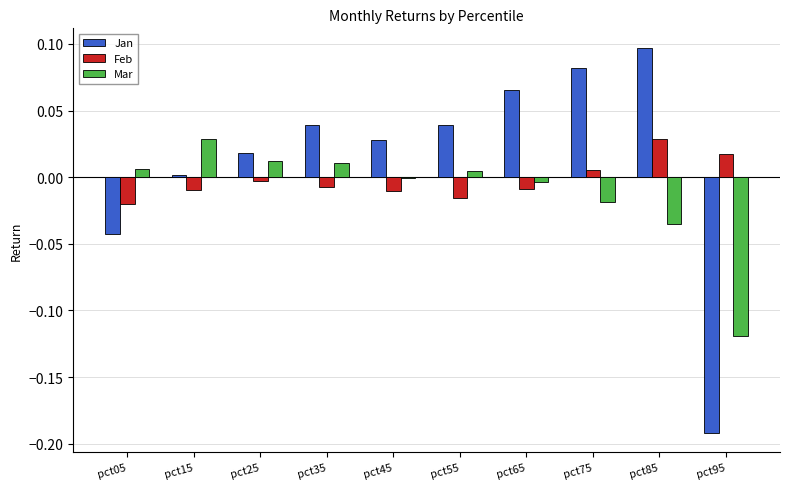

Which series changed the most between pct05 and pct75?

Jan